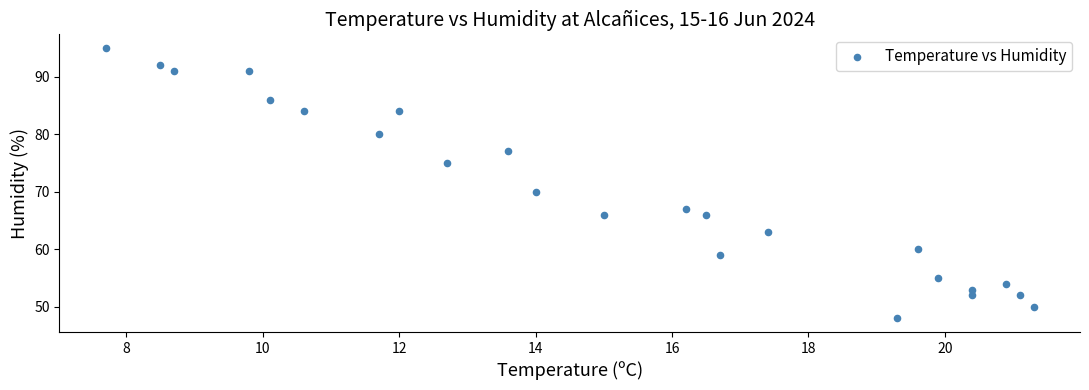

What is the range of Y values (max minus min)?

47